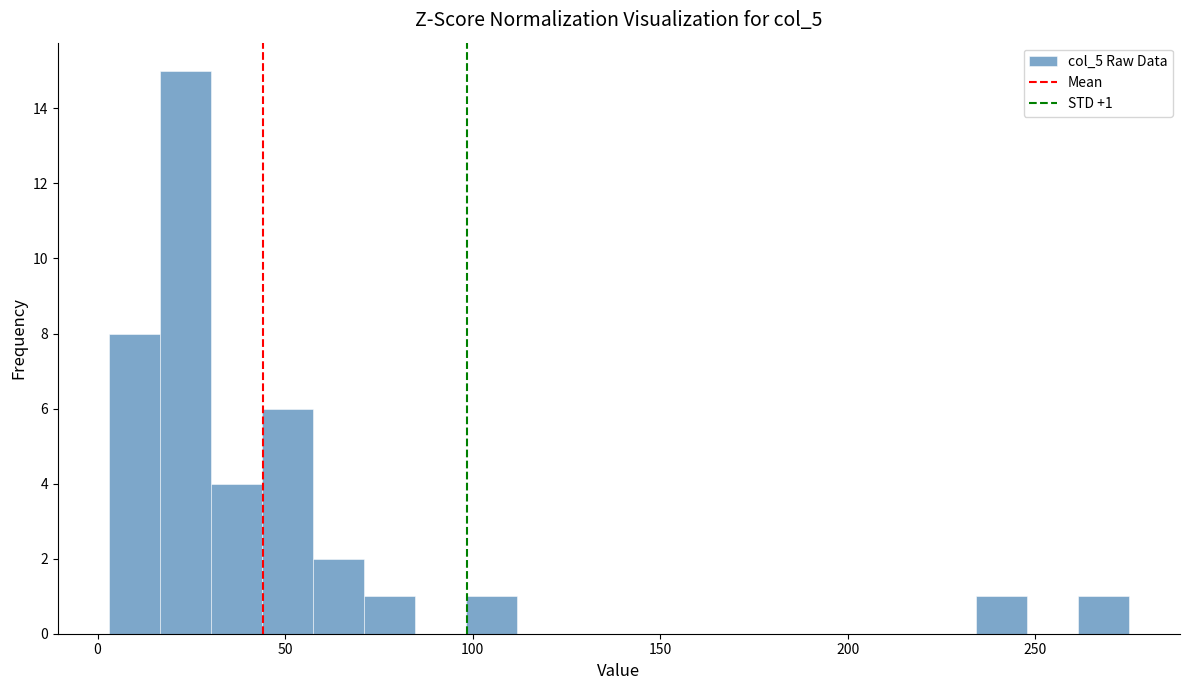

Read against the x-axis, roughly where is the centre of the tallest bar?

25